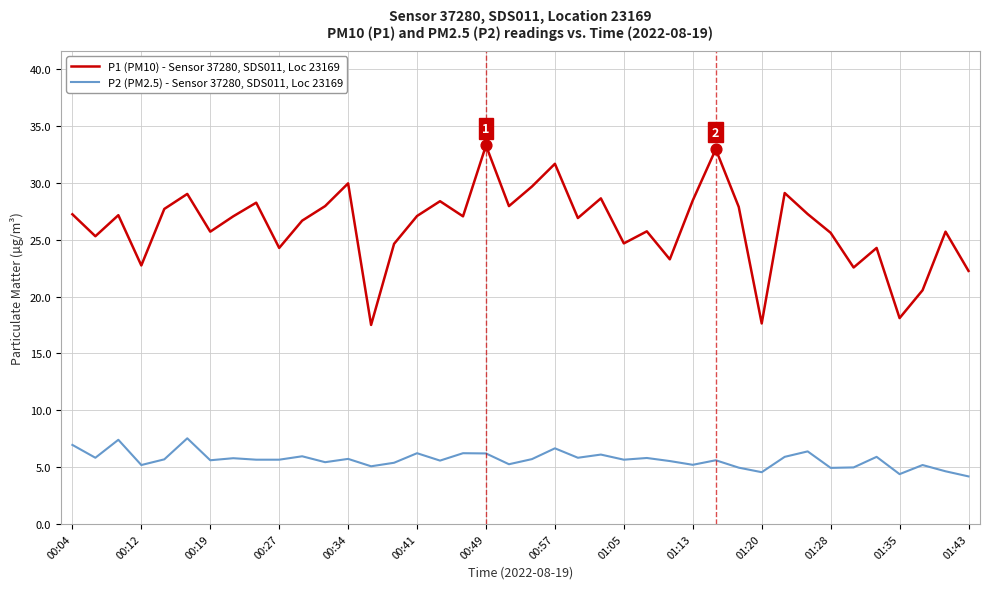

Which series has the largest total across all categories?

P1 (PM10) - Sensor 37280, SDS011, Loc 23169